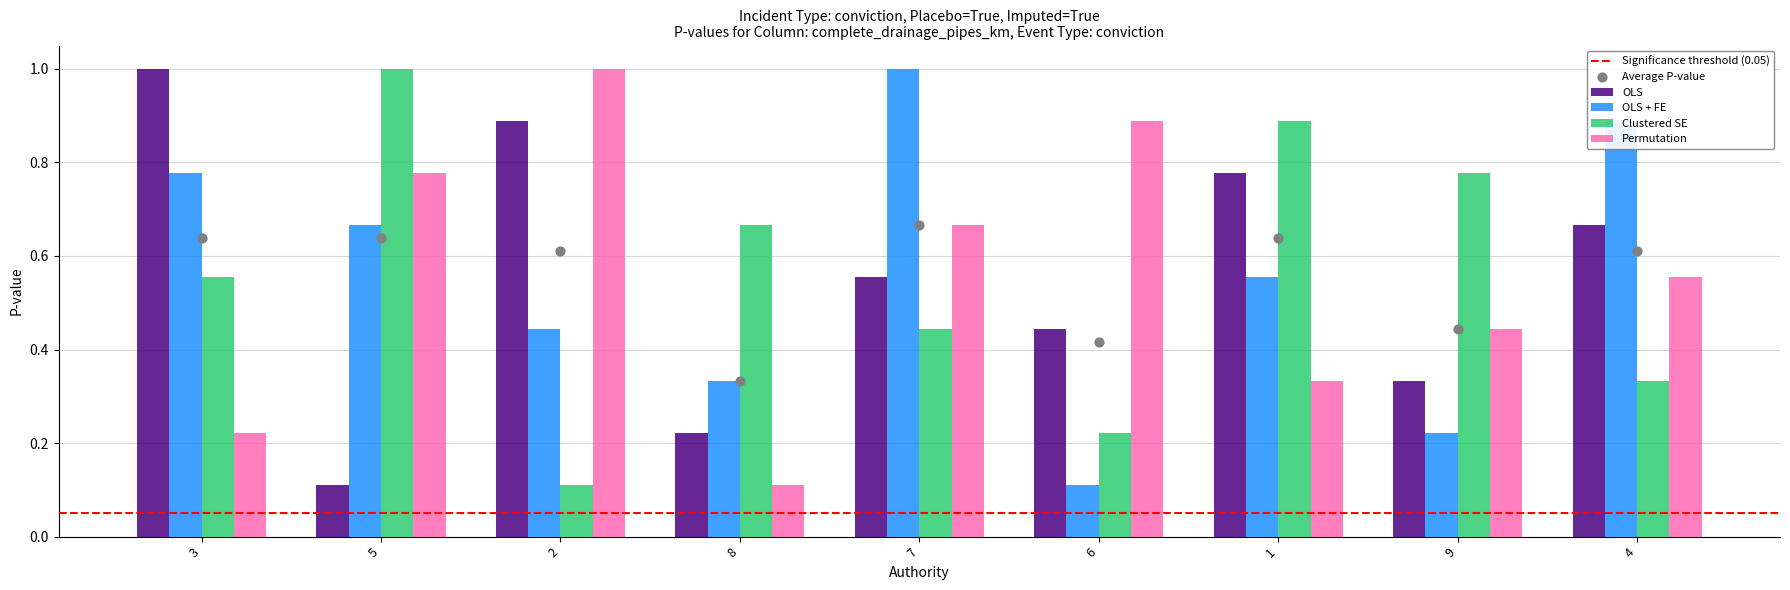

What is the total value across all series at 4?

2.4